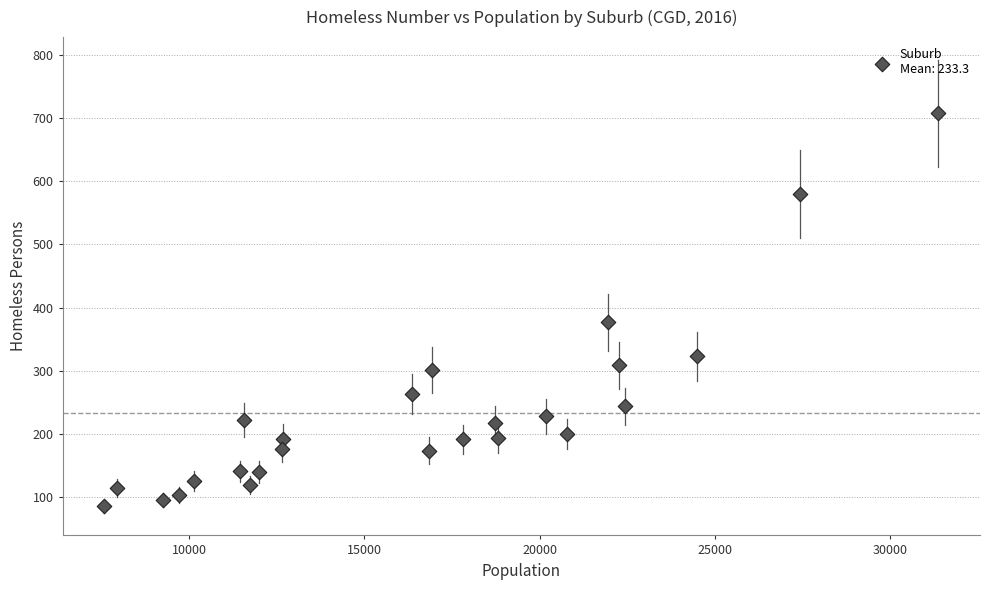

What Y value in the scatter plot is closest to 396?

377